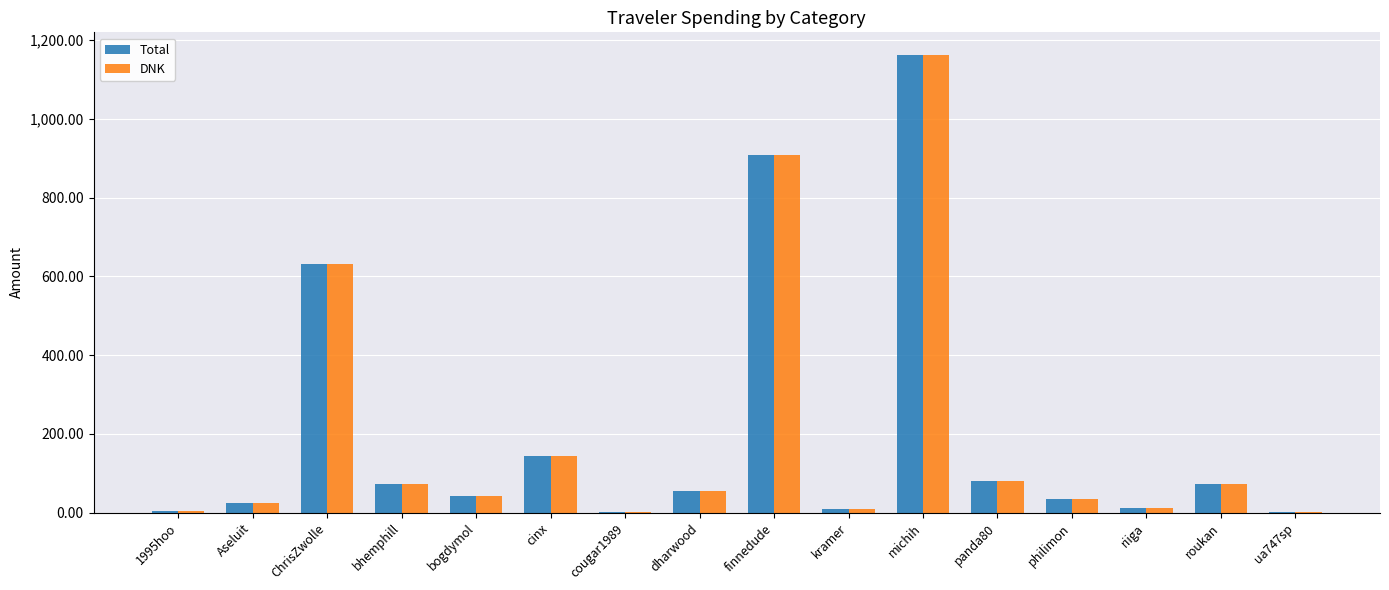

Is it true that Total equals 995.3 at ChrisZwolle?

False